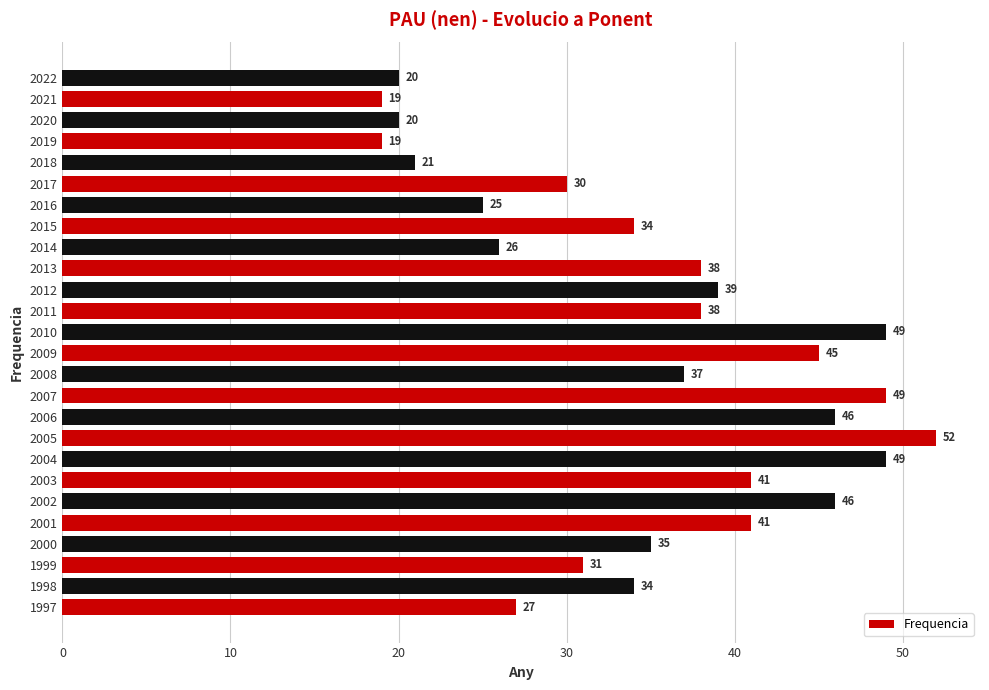

Reading top to bottom, transcribe all the data shown in this chart.

20	19	20	19	21	30	25	34	26	38	39	38	49	45	37	49	46	52	49	41	46	41	35	31	34	27